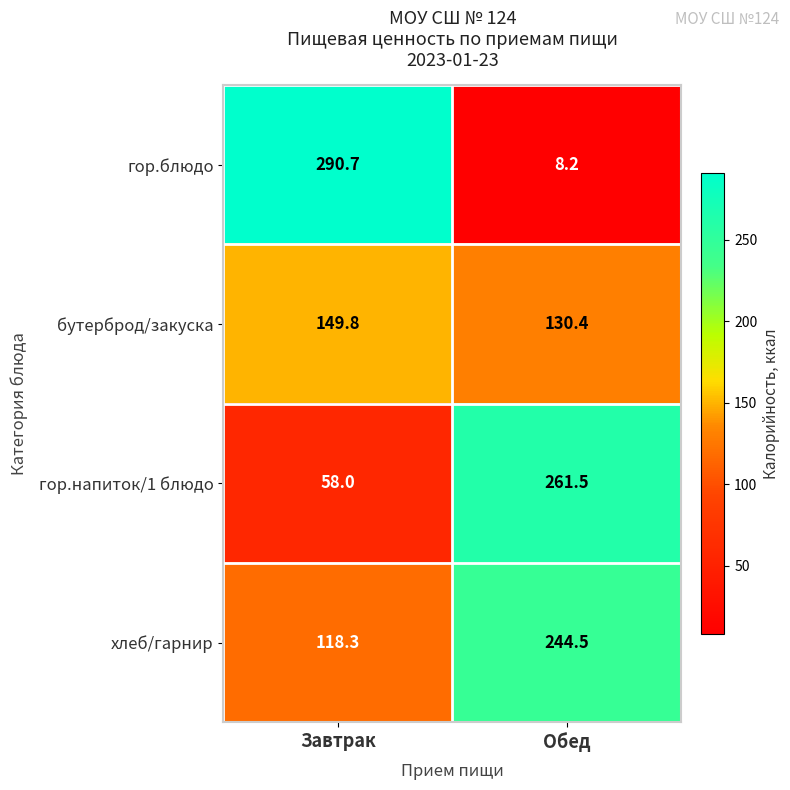

Which label corresponds to the largest value in the chart?

Завтрак